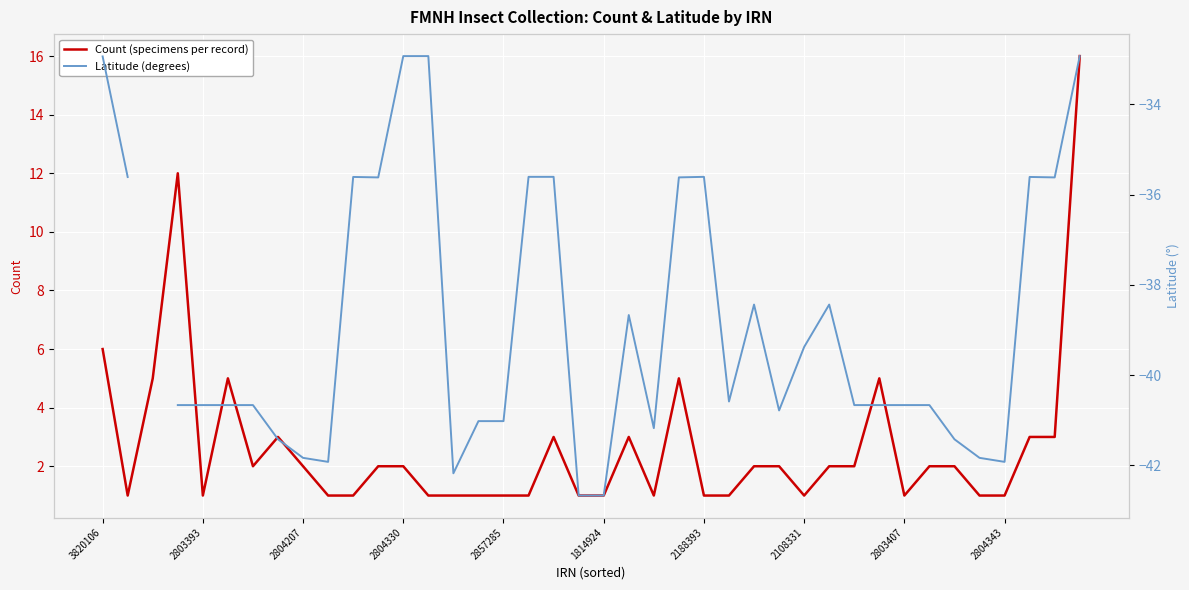

Where is Count (specimens per record) nearest to the value 8?

3820106